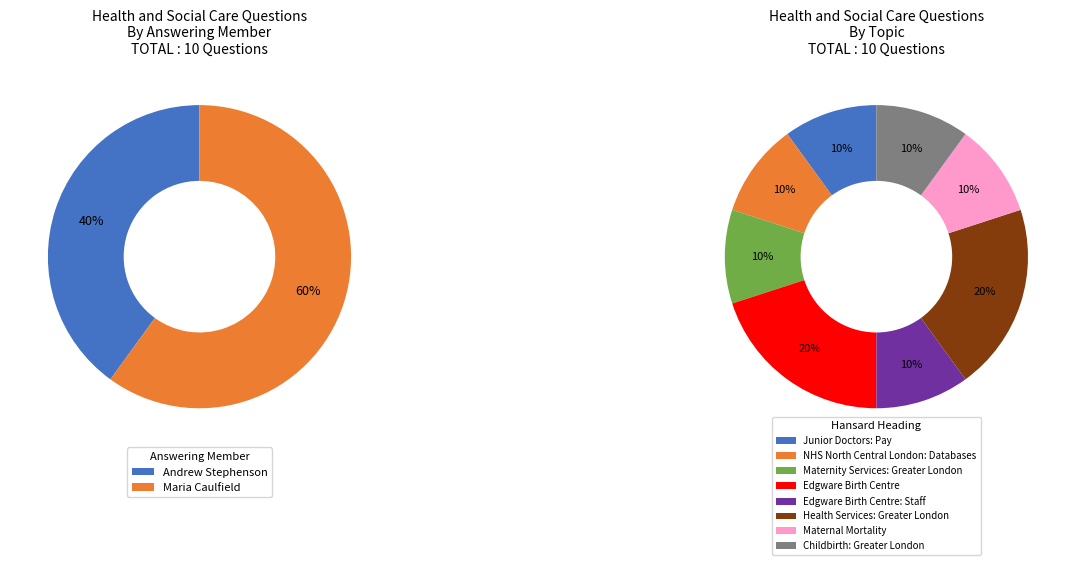

Does any single category account for the majority?

No